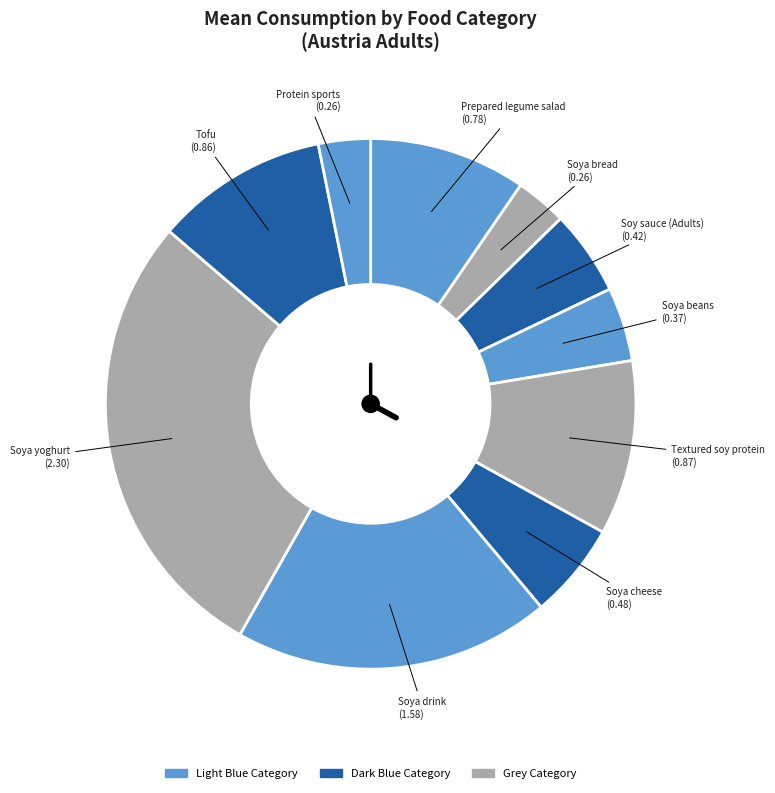

How many segments does this pie chart have?

10